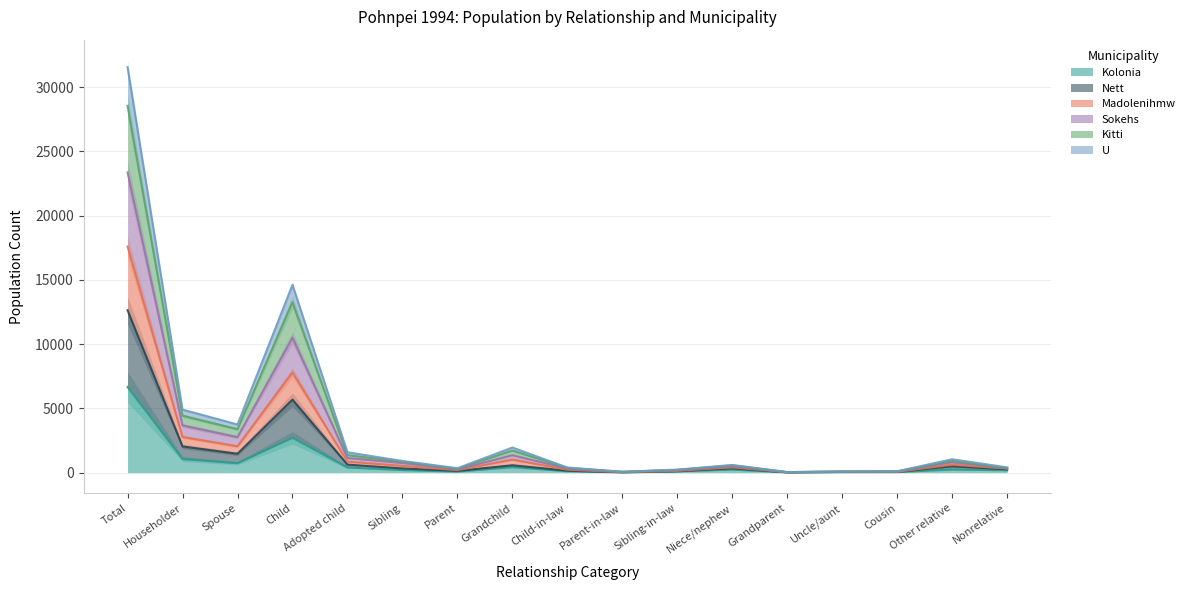

At which category does Kolonia reach its first local peak?

Child